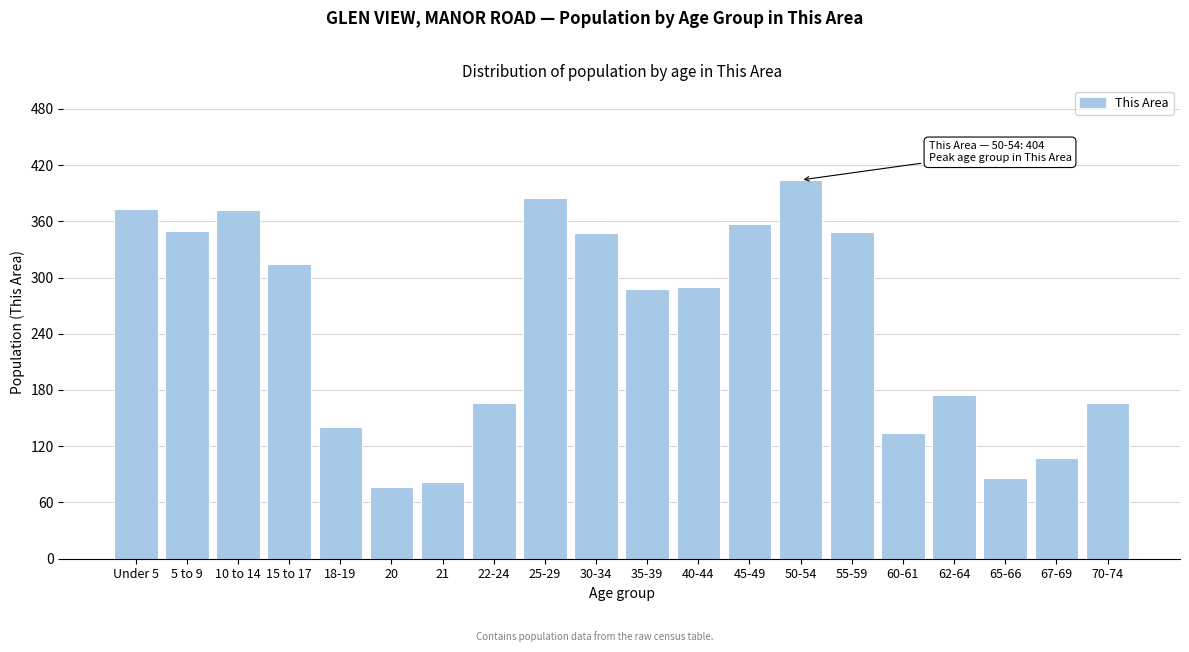

What is the change in value from 5 to 9 to 22-24?

-184